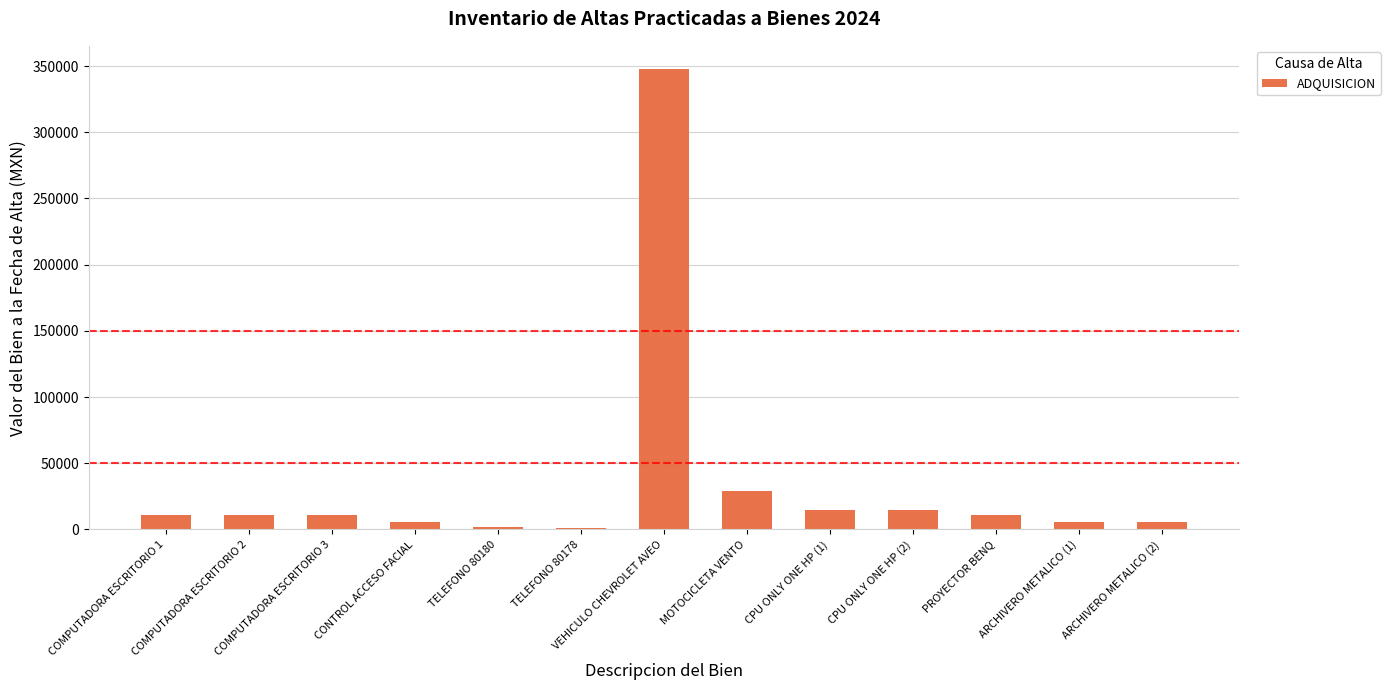

Is it true that the value at COMPUTADORA ESCRITORIO 1 is 11089.3?

True